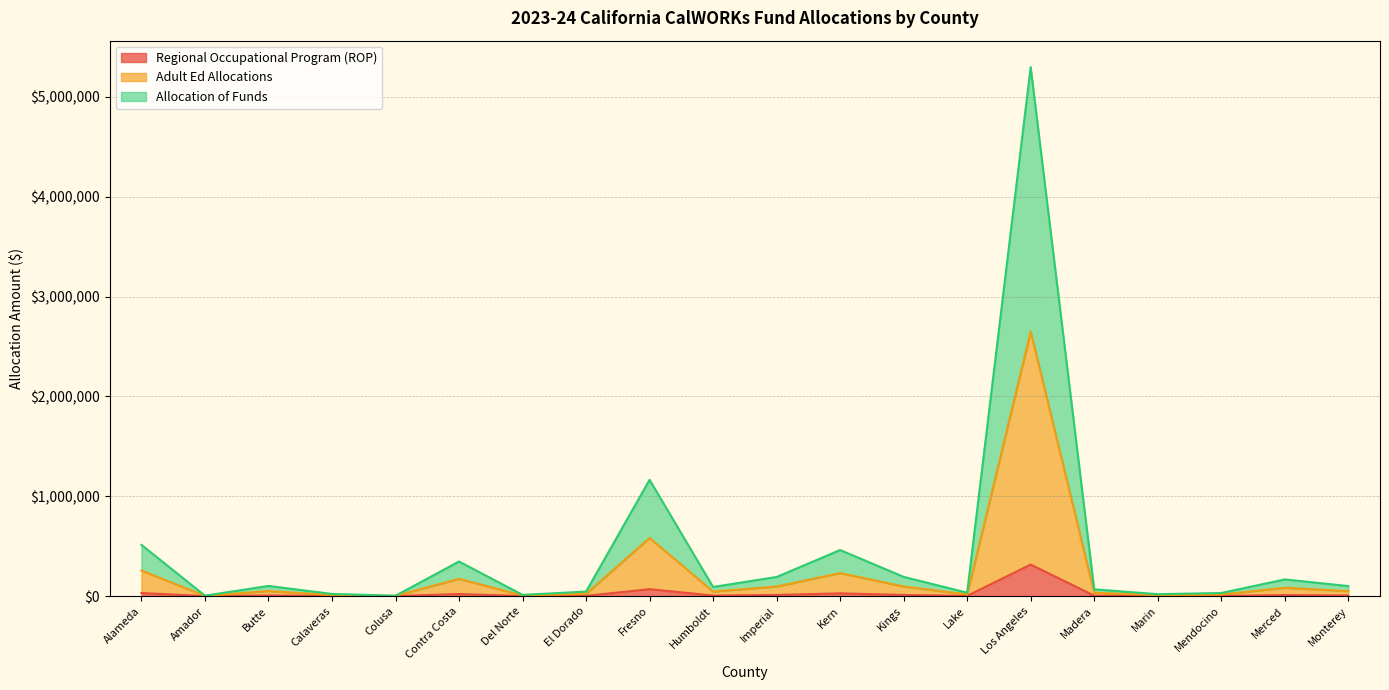

What are all the series names shown in the legend?

Regional Occupational Program (ROP), Adult Ed Allocations, Allocation of Funds